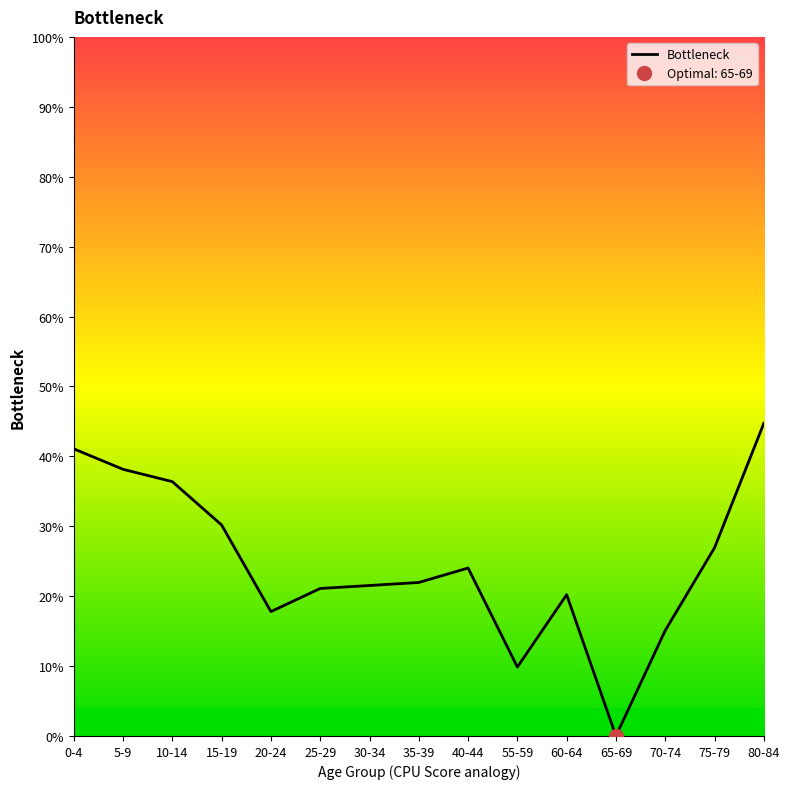

Where is the data nearest to the value 22?

35-39